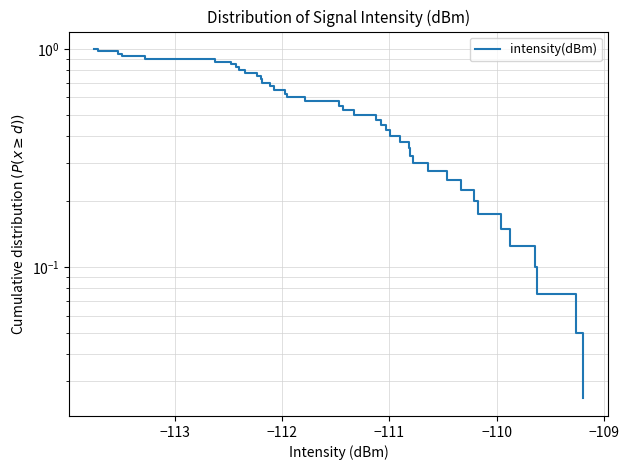

True or false: the data has more than 0 interior local peaks.

False